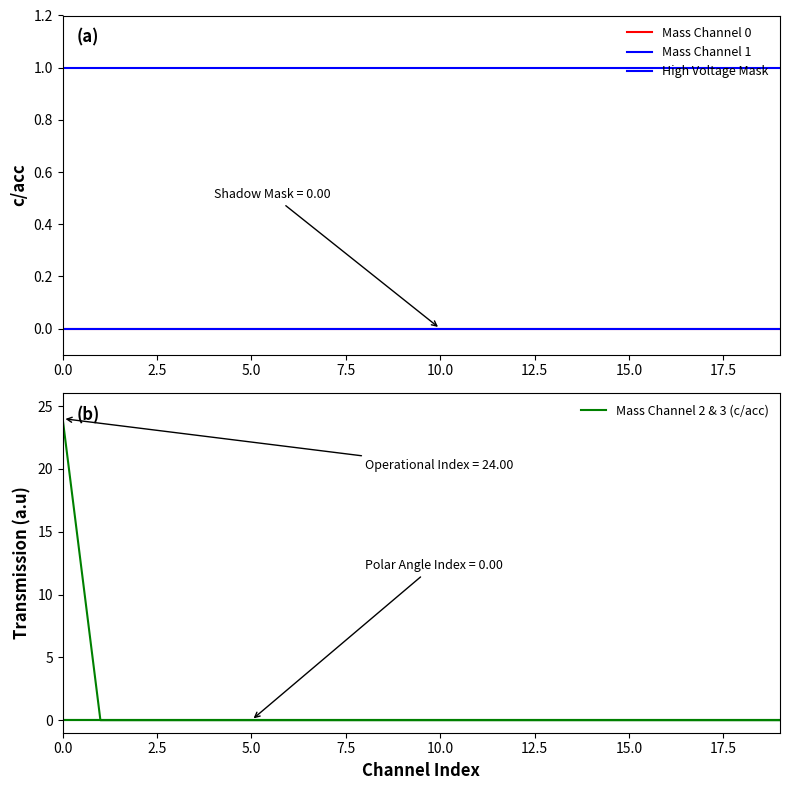

Is this an area chart (filled region under the line)?

No